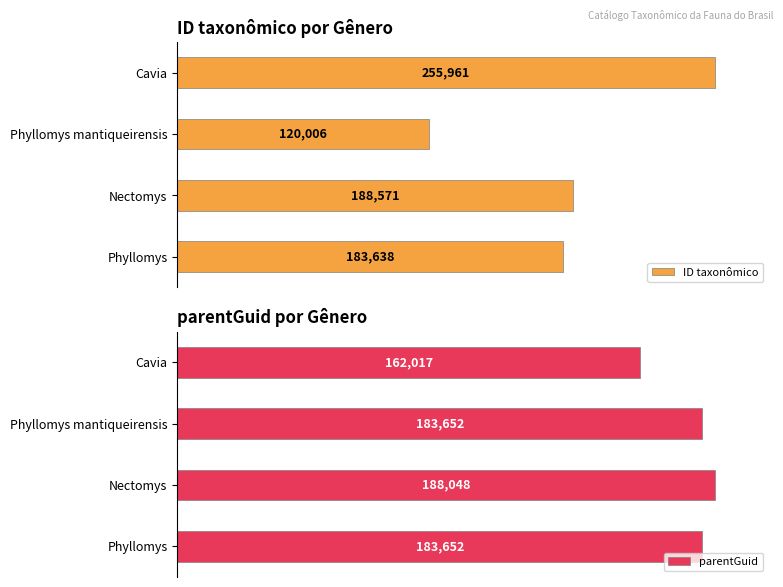

How many values in the parentGuid series exceed 183652?

1